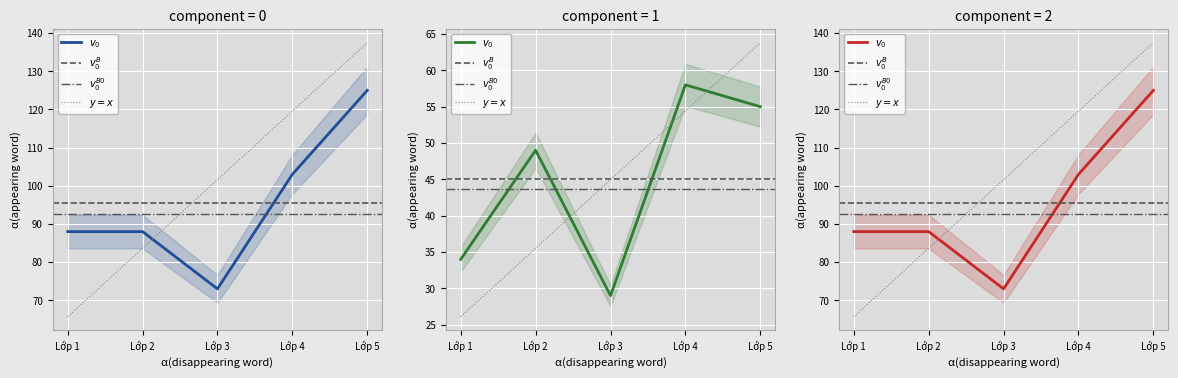

Where is the first local minimum for Tổng số?

Lớp 3